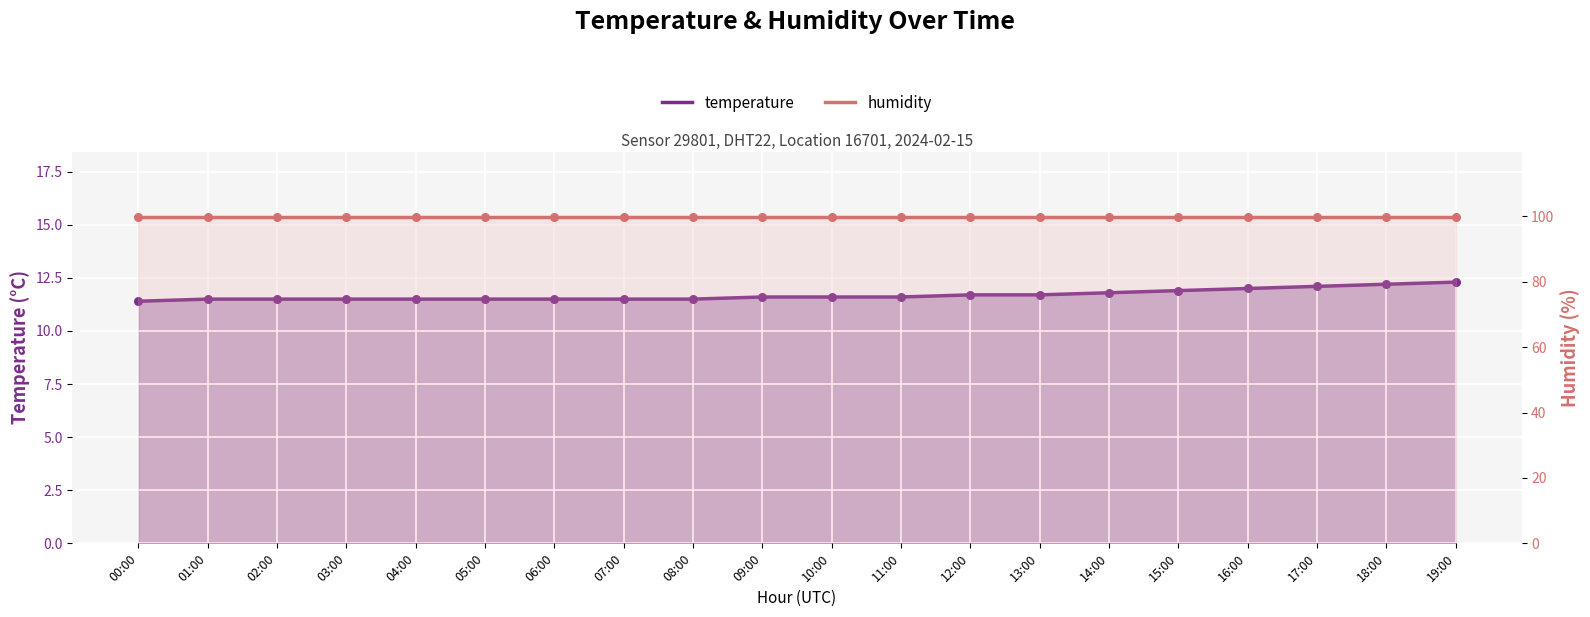

Which series has the largest total across all categories?

humidity